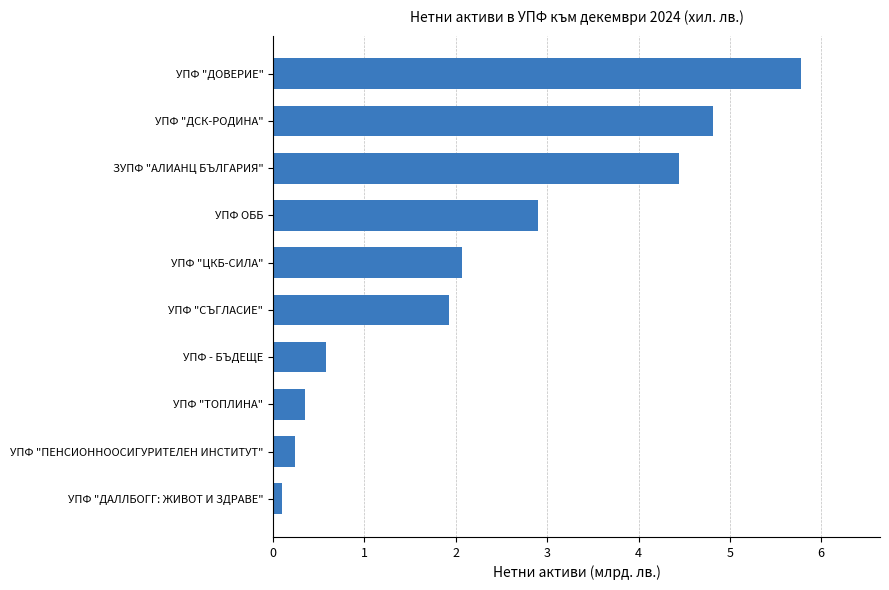

Between УПФ "ЦКБ-СИЛА" and УПФ "ПЕНСИОННООСИГУРИТЕЛЕН ИНСТИТУТ", which is larger?

УПФ "ЦКБ-СИЛА"